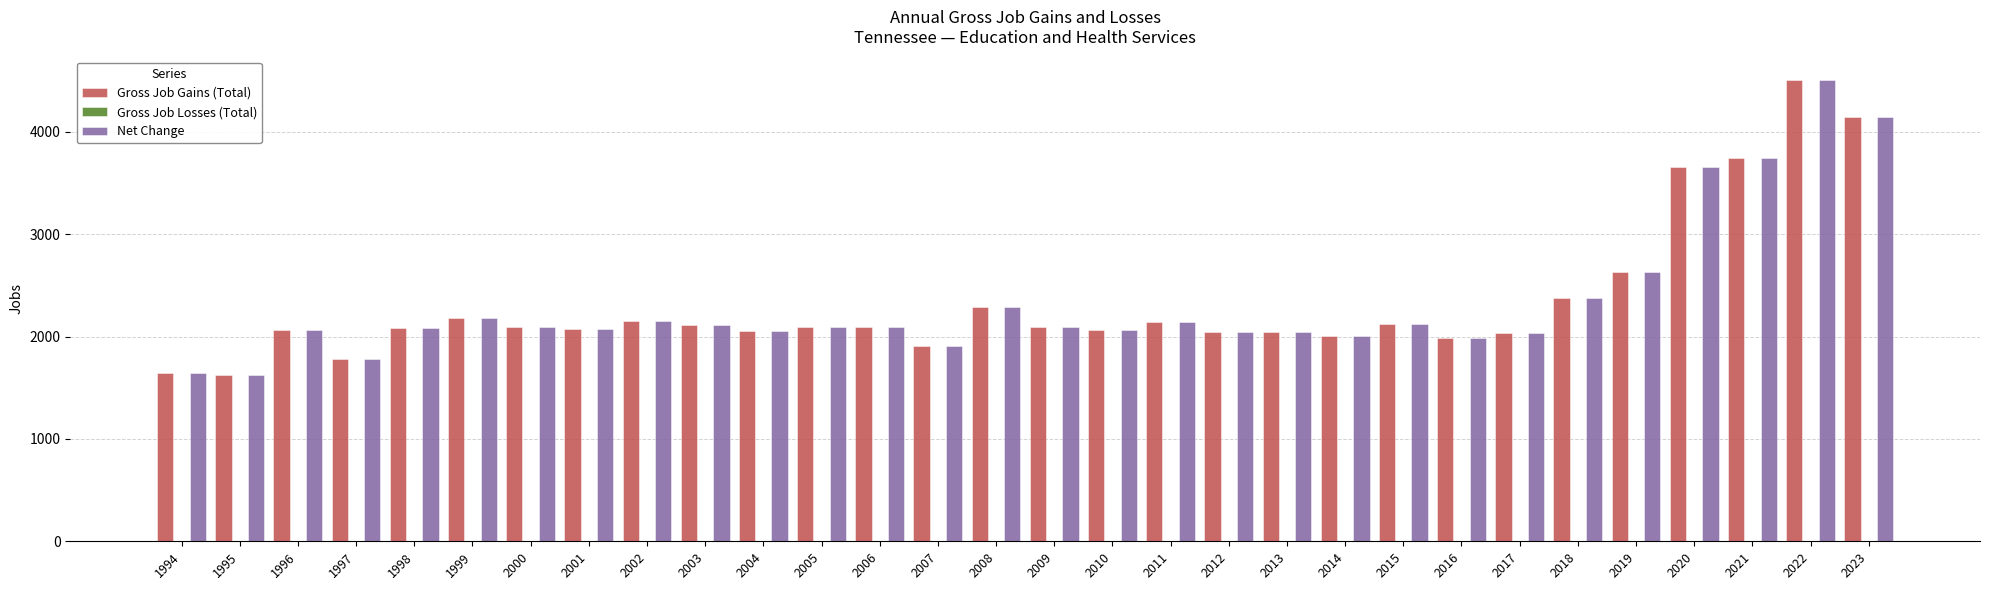

At which category is the sum across all series the highest?

2022